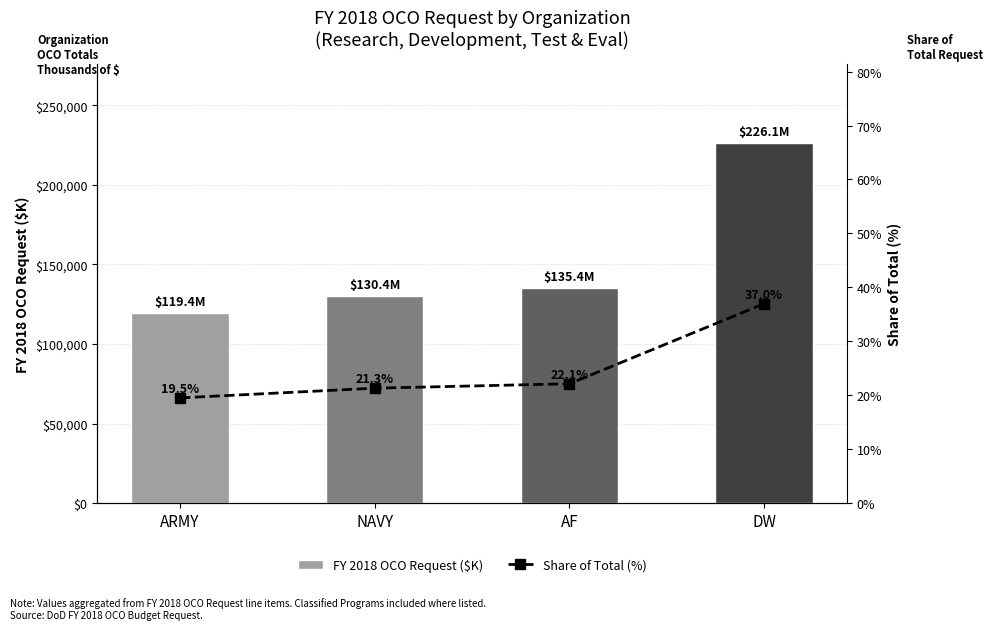

Does the chart contain stacked bars?

No